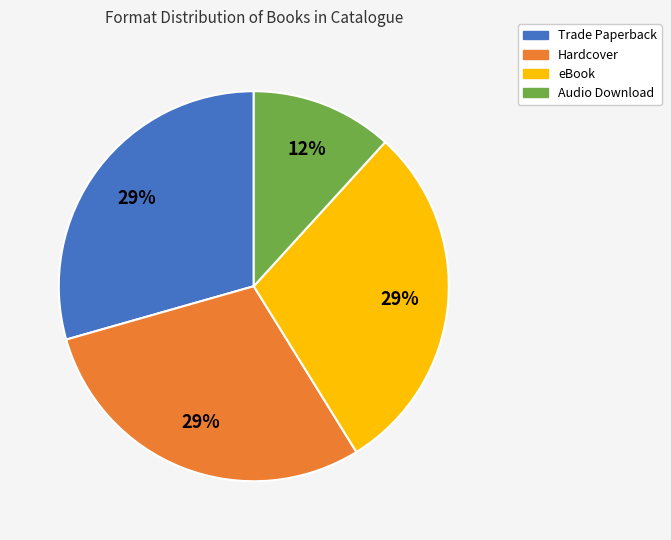

To the nearest percent, what is the average slice percentage?

25%